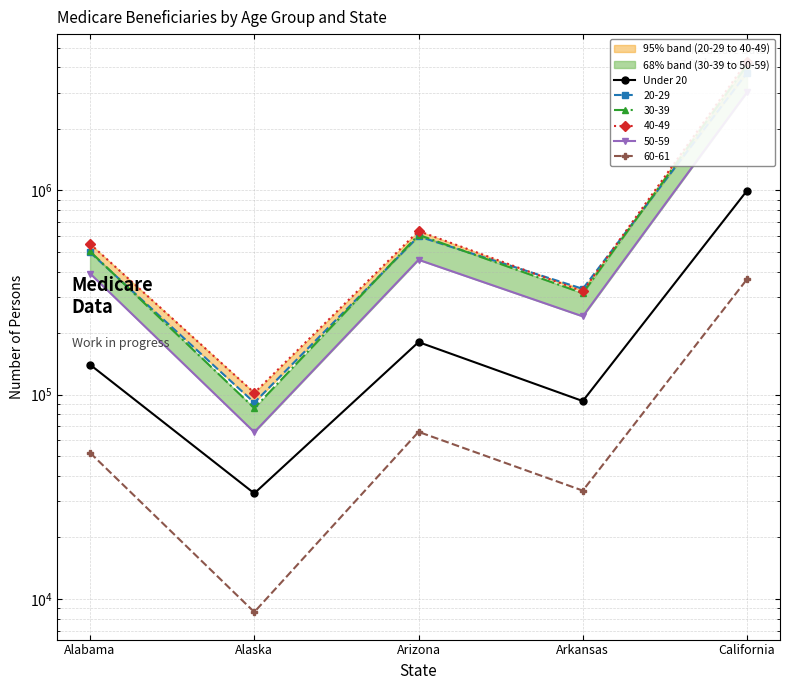

List the labels in order of value, smallest first.

Alaska, Arkansas, Alabama, Arizona, California